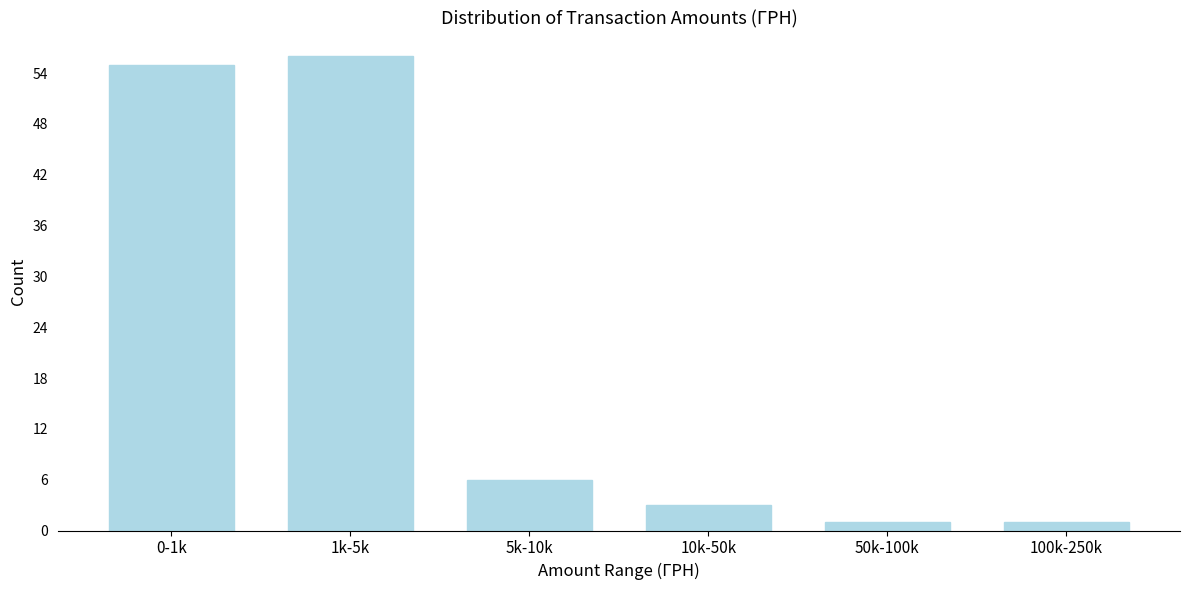

Reading right to left, what are all the values shown in this chart?

100k-250k=1	50k-100k=1	10k-50k=3	5k-10k=6	1k-5k=56	0-1k=55